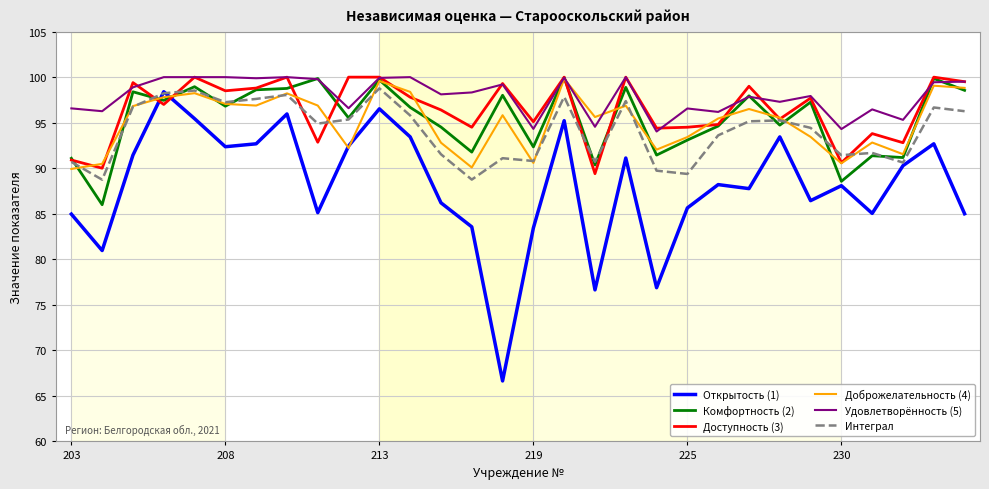

What is the minimum value shown in the chart?

66.6